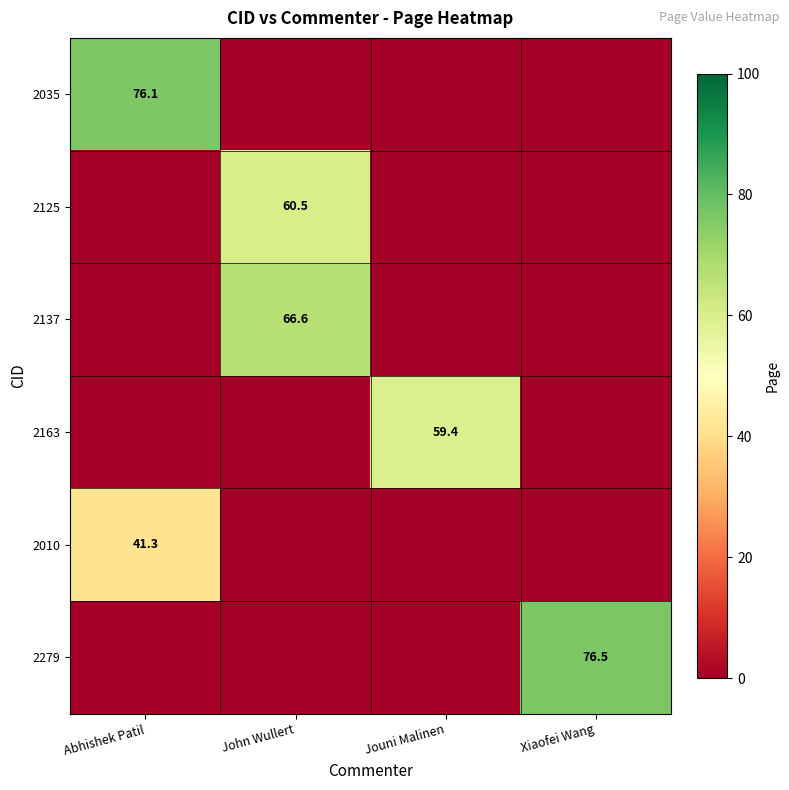

True or false: row_0 has a value of 27.1 at John Wullert.

False